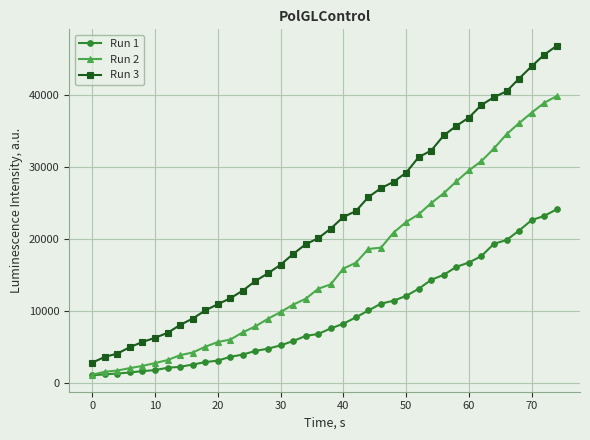

What is the value of the Run 1 point at the 21st from the left?

8206